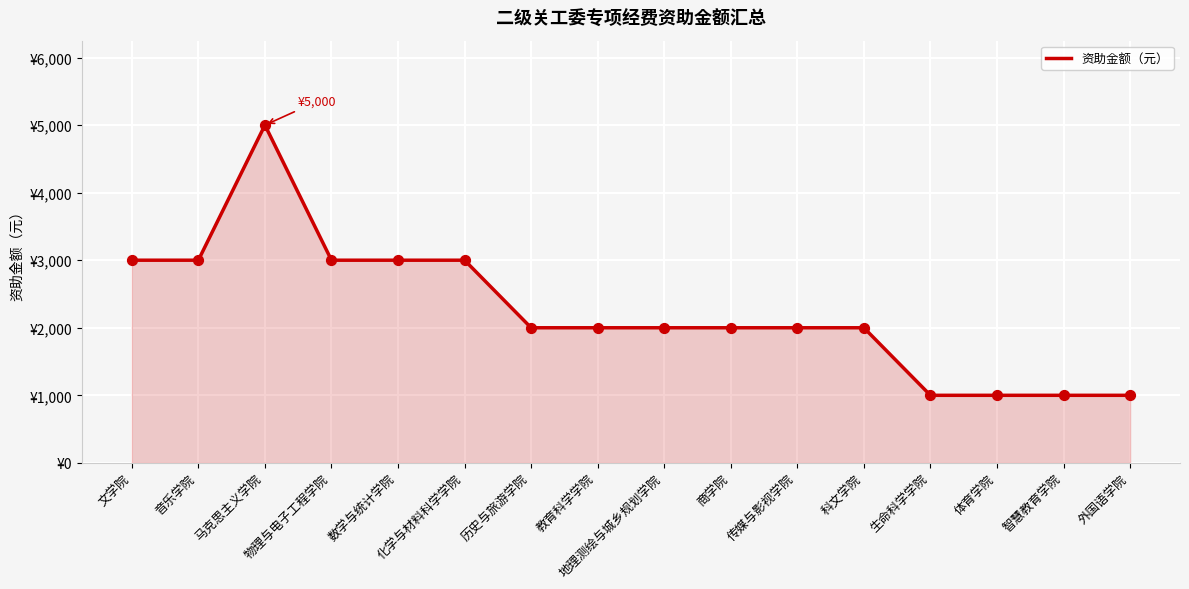

What is the ratio of the value at 文学院 to the value at 教育科学学院?

1.5